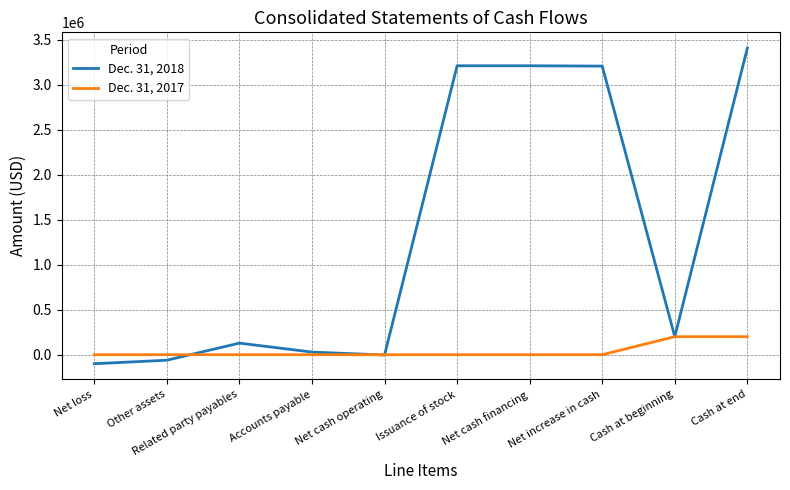

List the series in order of their peak value, highest first.

Dec. 31, 2018, Dec. 31, 2017